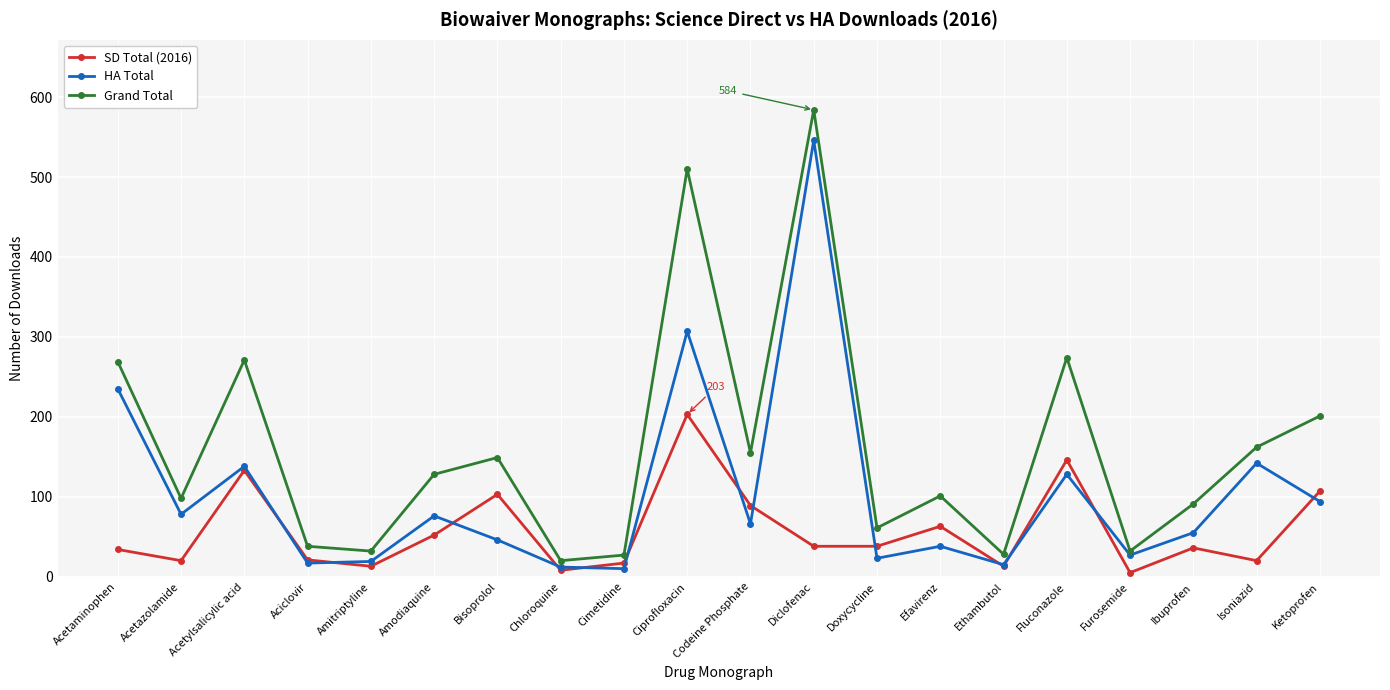

How many lines are shown in the chart?

3